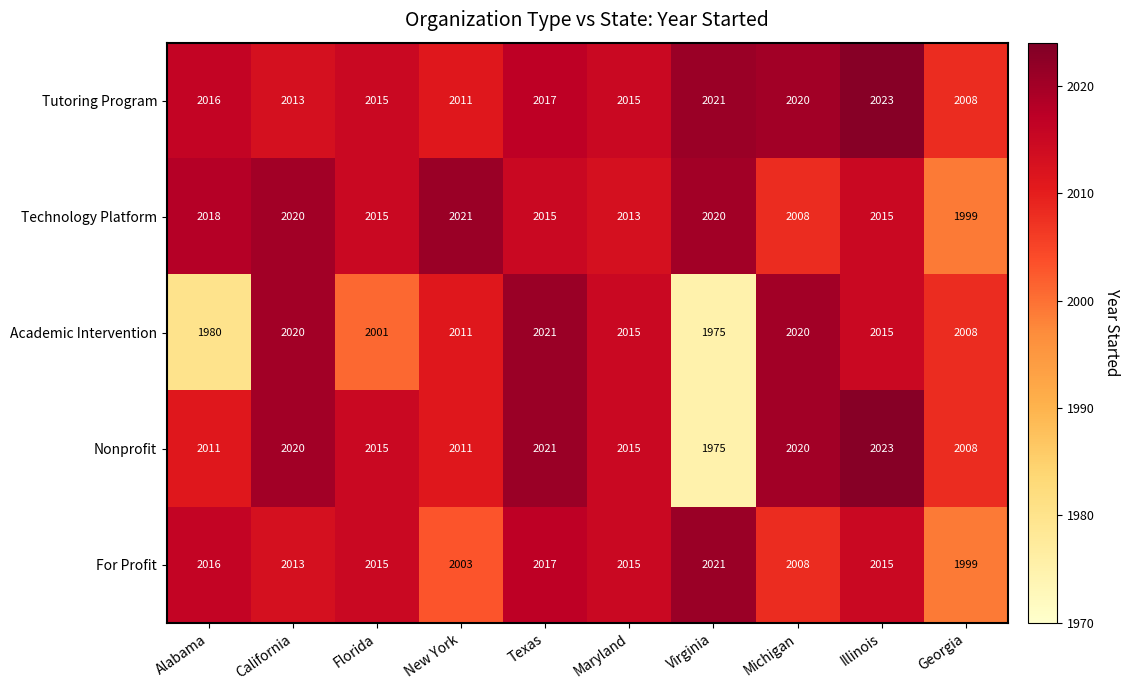

True or false: Academic Intervention has a value of 1042 at Virginia.

False